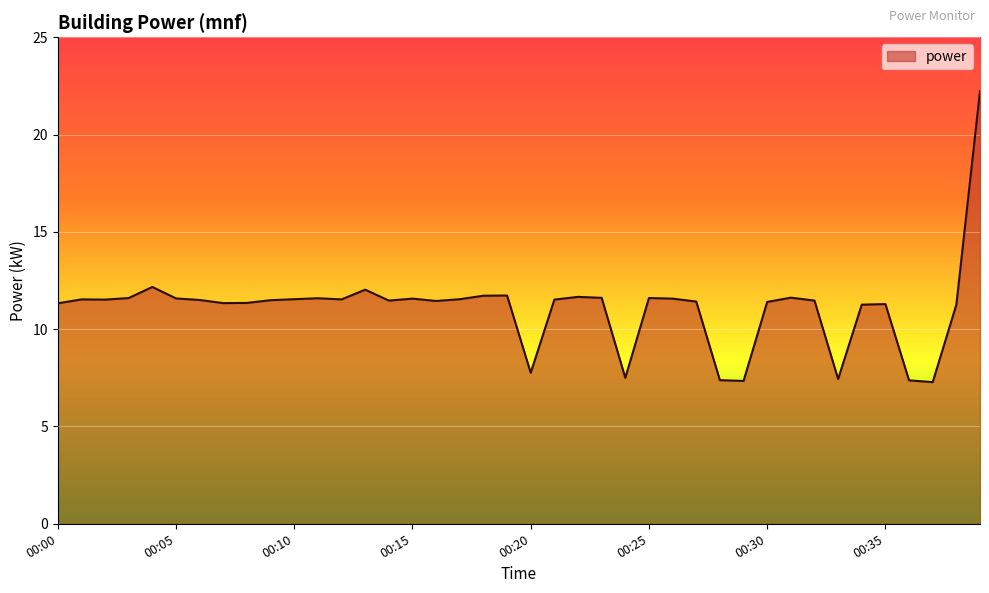

What is the smallest value displayed?

7.3